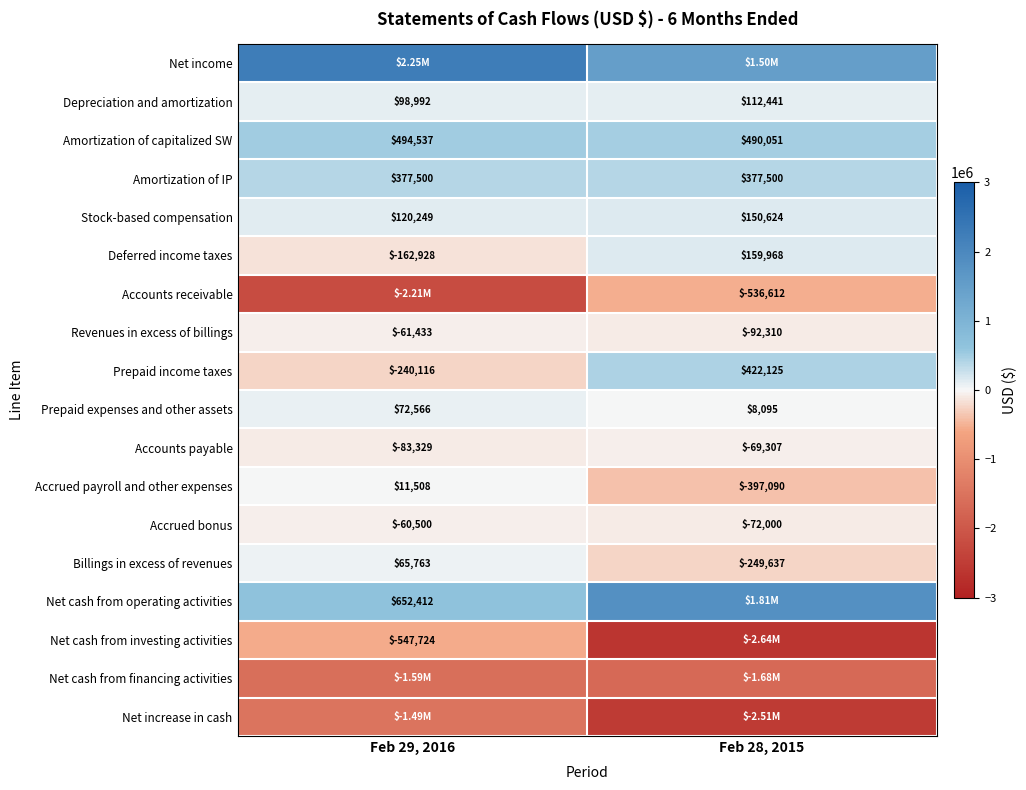

Is the value of Prepaid expenses and other assets at Feb 29, 2016 greater than the value of Accrued bonus at Feb 29, 2016?

Yes